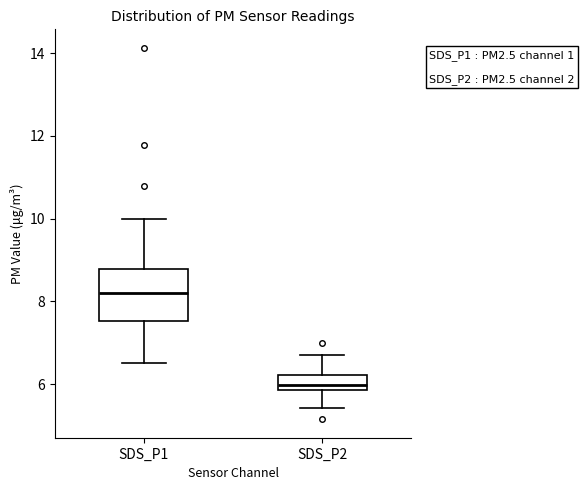

Reading left to right, read every box against the y-axis: the position of its median line, the range the box covers, and the ends of its whiskers. The values are not printed on the chart, so give them approximately, as read against the axis.

SDS_P1: median 8.2, box 7.6 to 8.8, whiskers 6.6 to 10.0
SDS_P2: median 6.0, box 5.8 to 6.2, whiskers 5.4 to 6.8